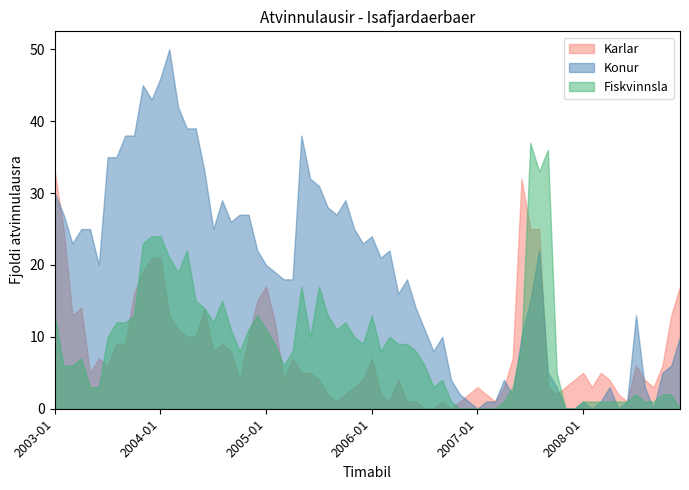

Which series has the largest range (max minus min)?

Konur